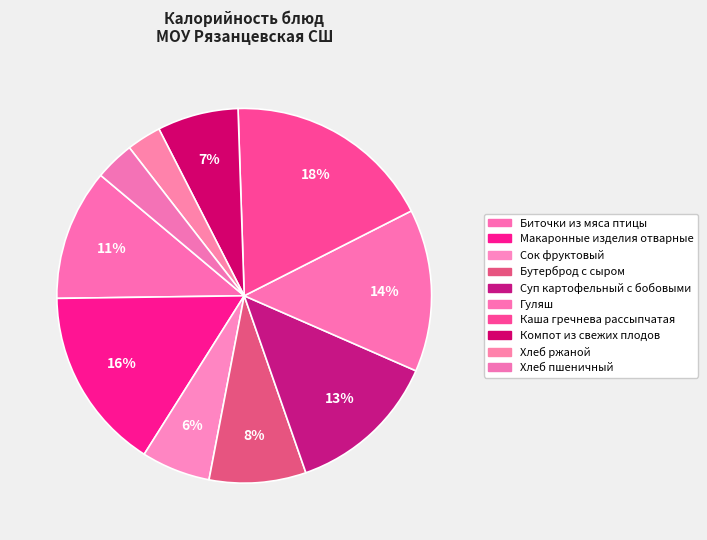

Count the number of slices in the pie.

10